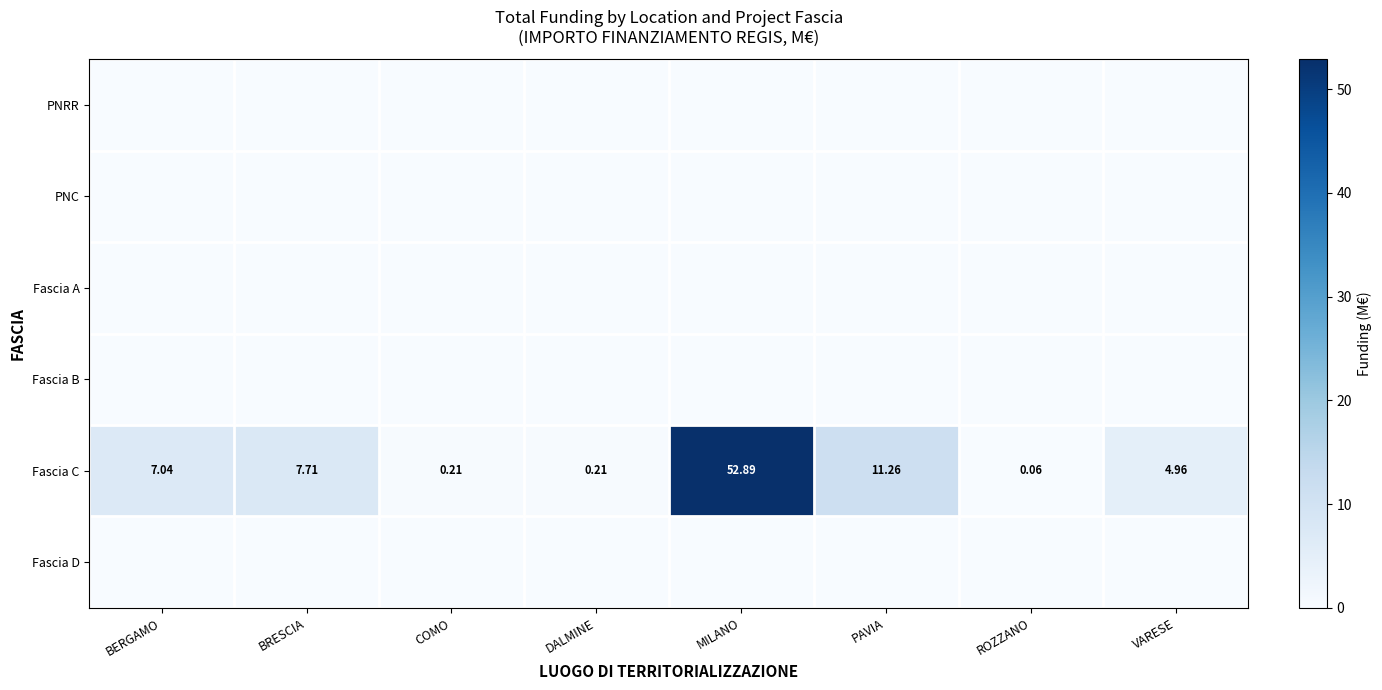

List the series in order of their peak value, highest first.

Fascia C, PNRR, PNC, Fascia A, Fascia B, Fascia D